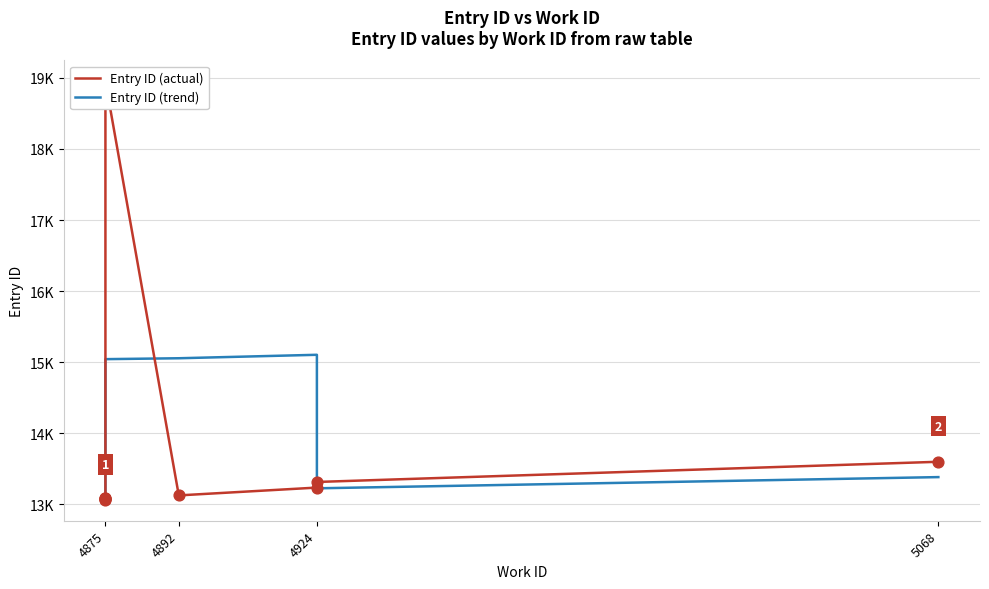

Approximately how many times larger is the value at 4875 compared to 4875?

1.0